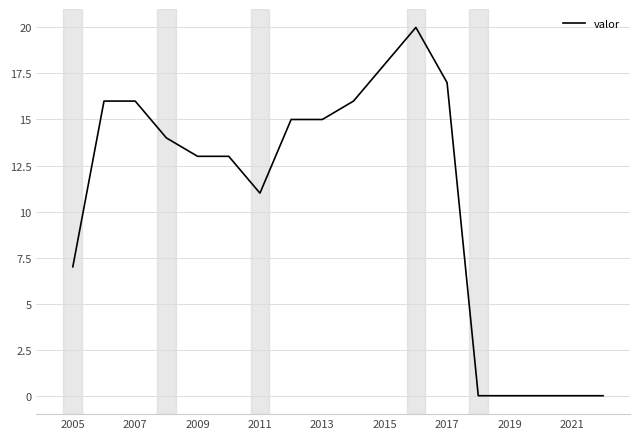

What is the difference between the maximum and minimum values?

20